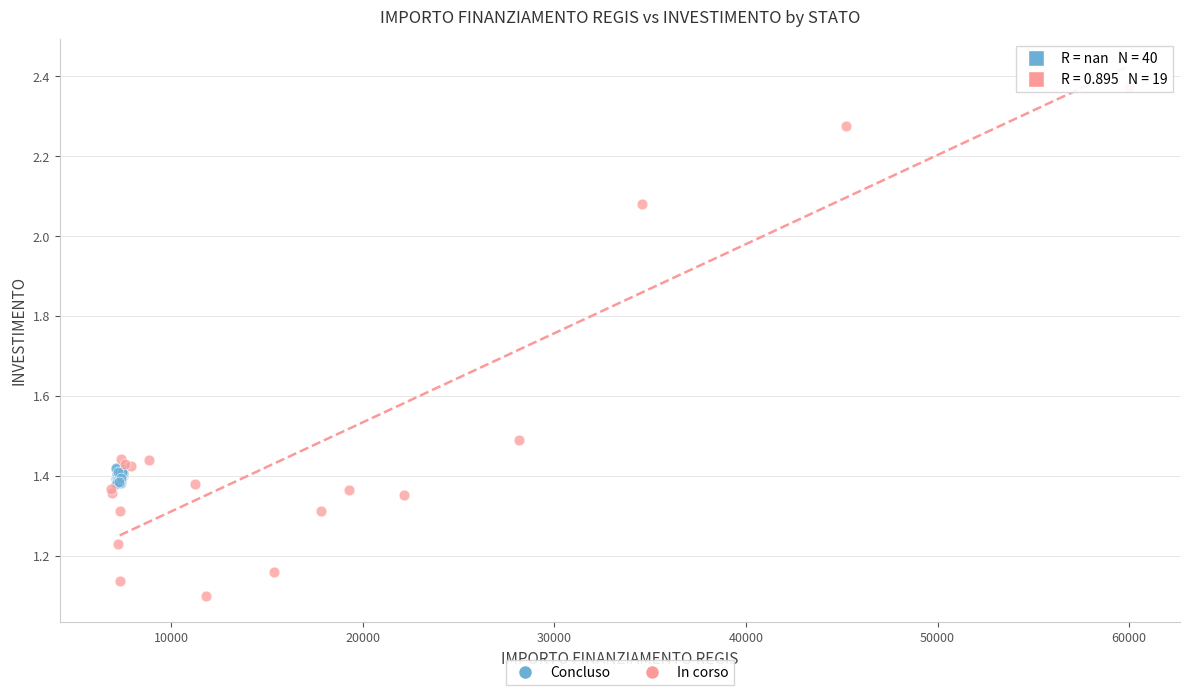

Which series has the largest Y range (max minus min)?

In corso